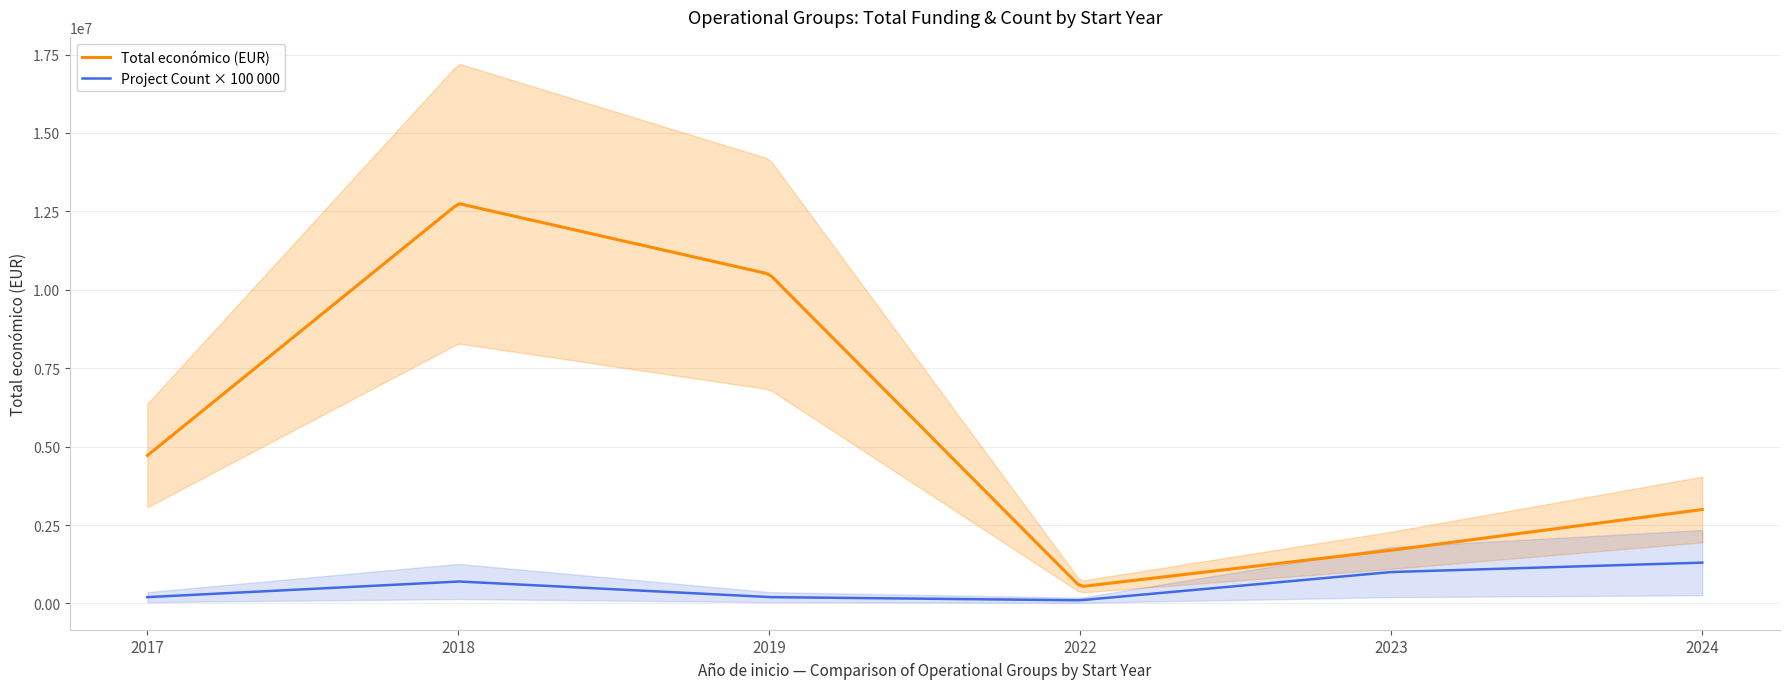

True or false: Project Count × 100 000 and Total económico (EUR) cross at least once.

False